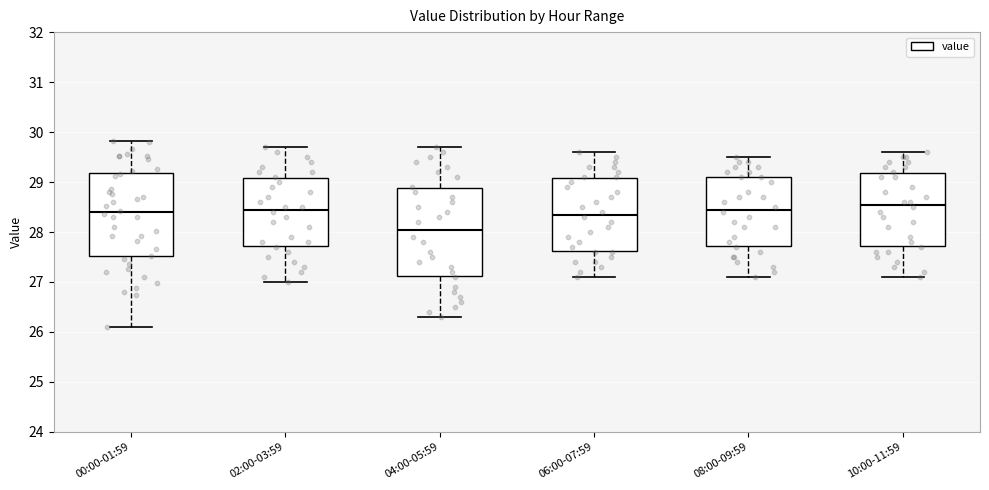

Which box's median line is the highest?

10:00-11:59